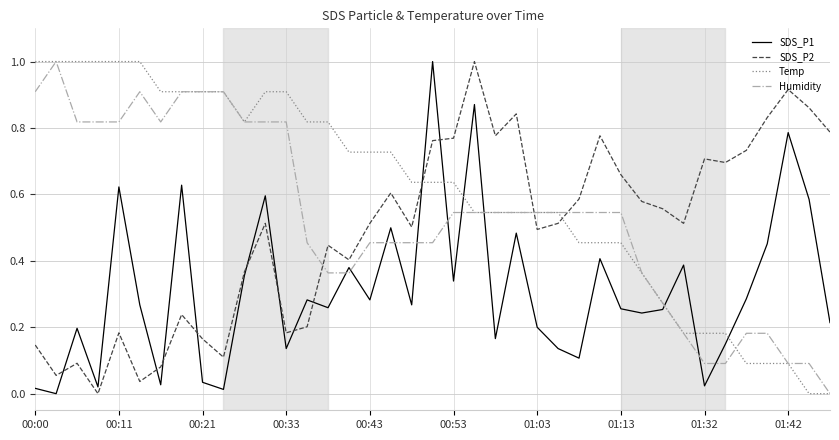

Does the chart display data point markers on the line(s)?

No